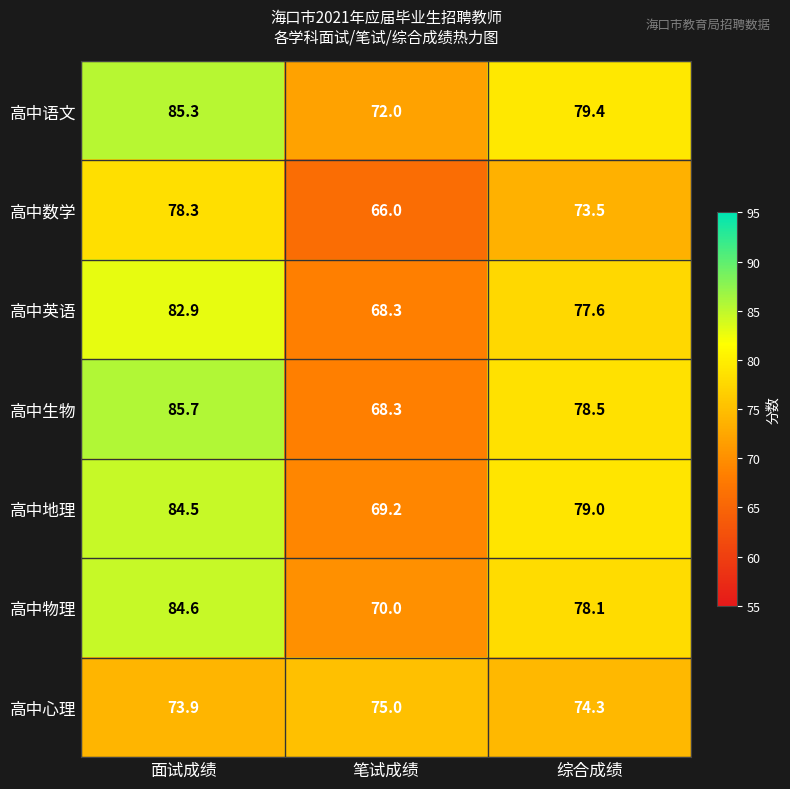

Reading right to left, list all the values displayed in this chart.

高中语文: 79.4	72.0	85.3
高中数学: 73.5	66.0	78.3
高中英语: 77.6	68.3	82.9
高中生物: 78.5	68.3	85.7
高中地理: 79.0	69.2	84.5
高中物理: 78.1	70.0	84.6
高中心理: 74.3	75.0	73.9